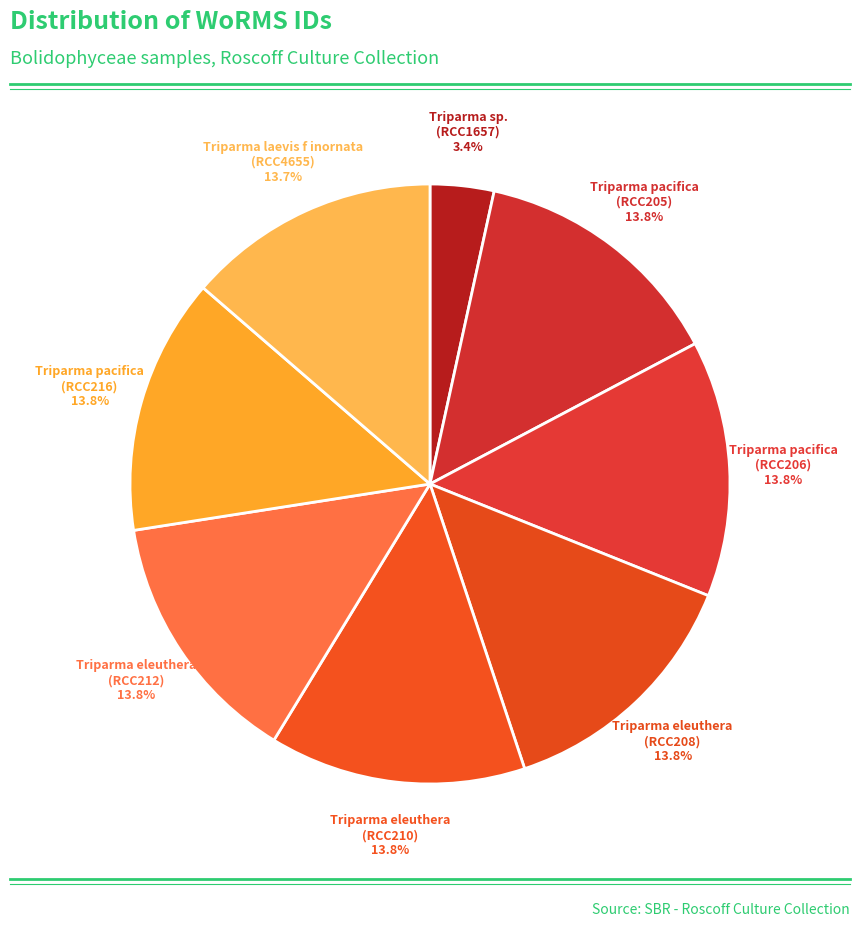

How many segments does this pie chart have?

8